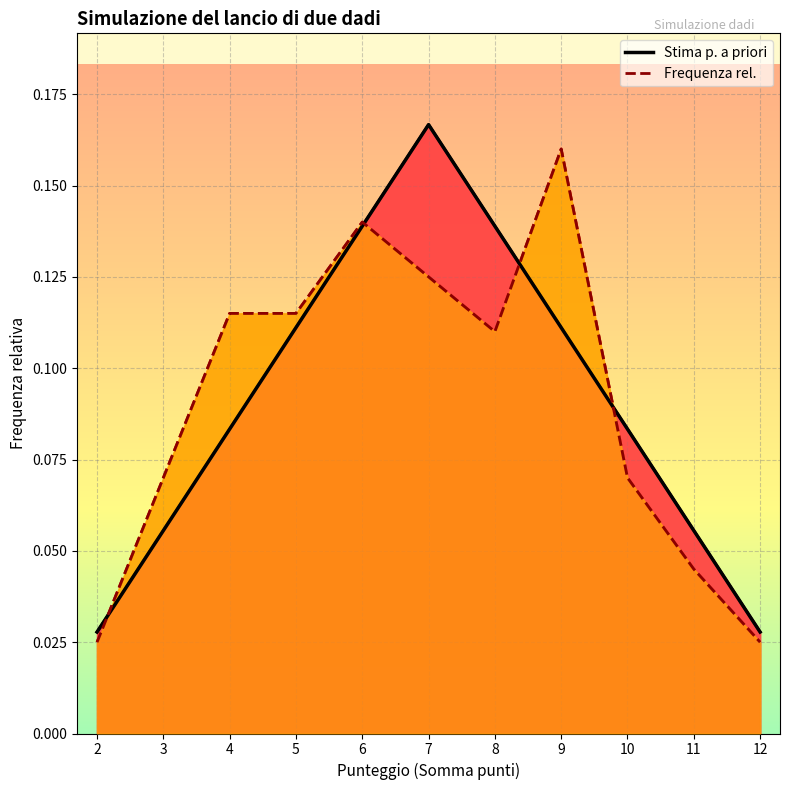

After their last crossing, which series has the higher values: Frequenza rel. or Stima p. a priori?

Stima p. a priori